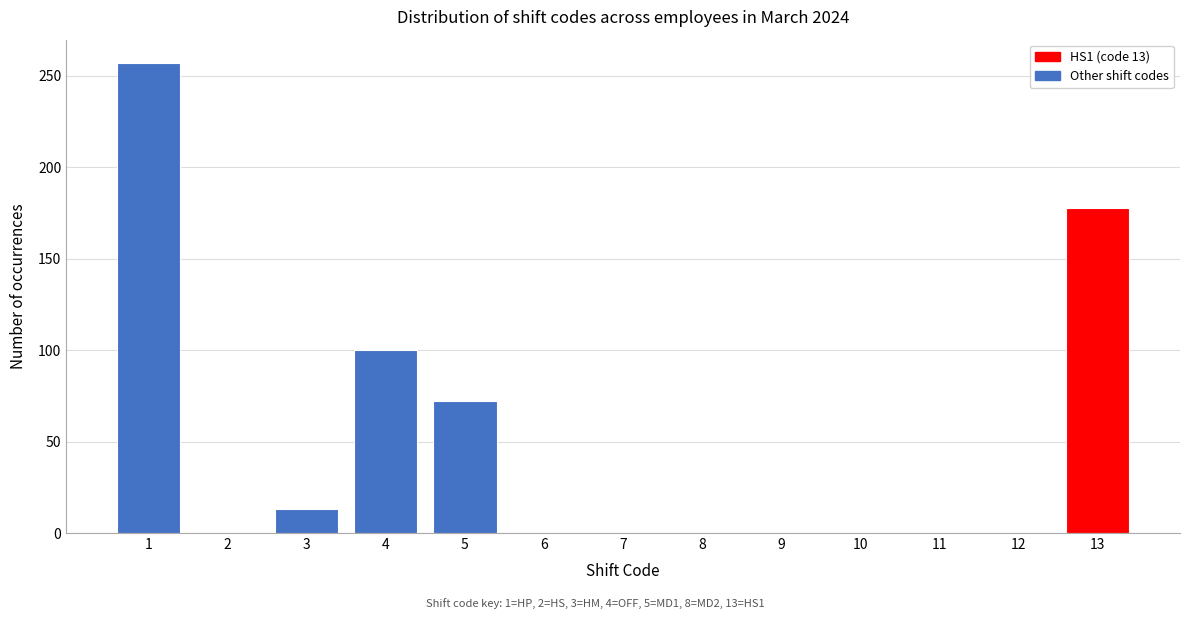

Reading left to right, extract all data points from this chart.

1=257	2=0	3=13	4=100	5=72	6=0	7=0	8=0	9=0	10=0	11=0	12=0	13=178